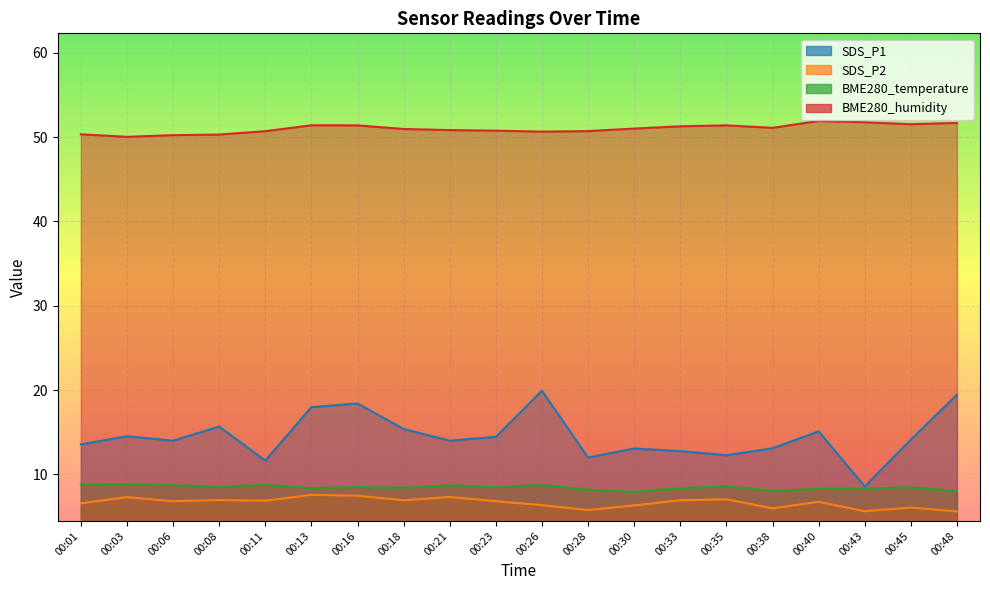

What is the sum of the SDS_P2 values at 00:21 and 00:30?

13.6